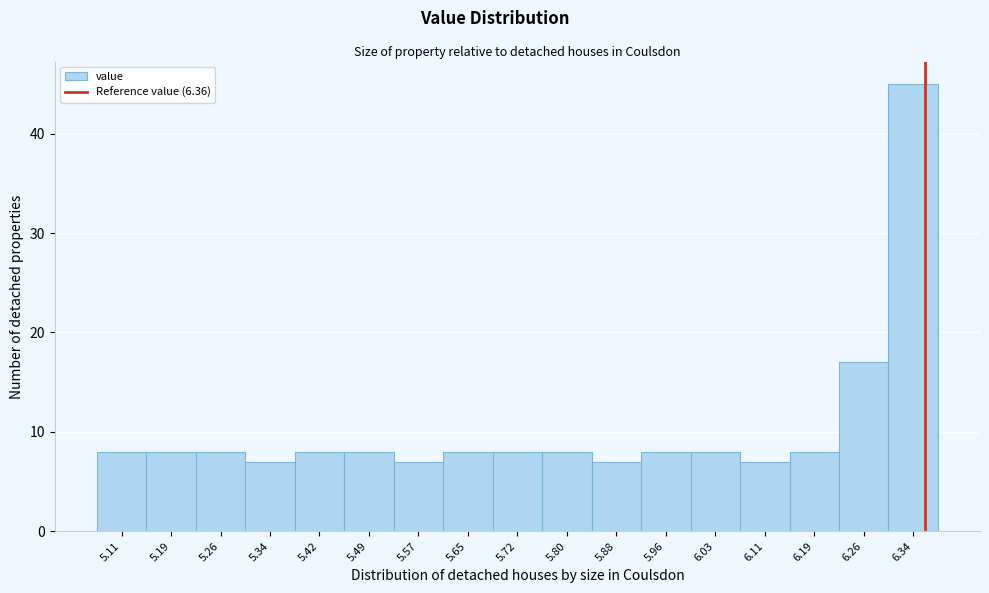

How tall is the bar that spans 5.76 to 5.84 on the x-axis? Neither the bar edges nor the heights are printed on the chart, so give them approximately, as read against the axes.

8